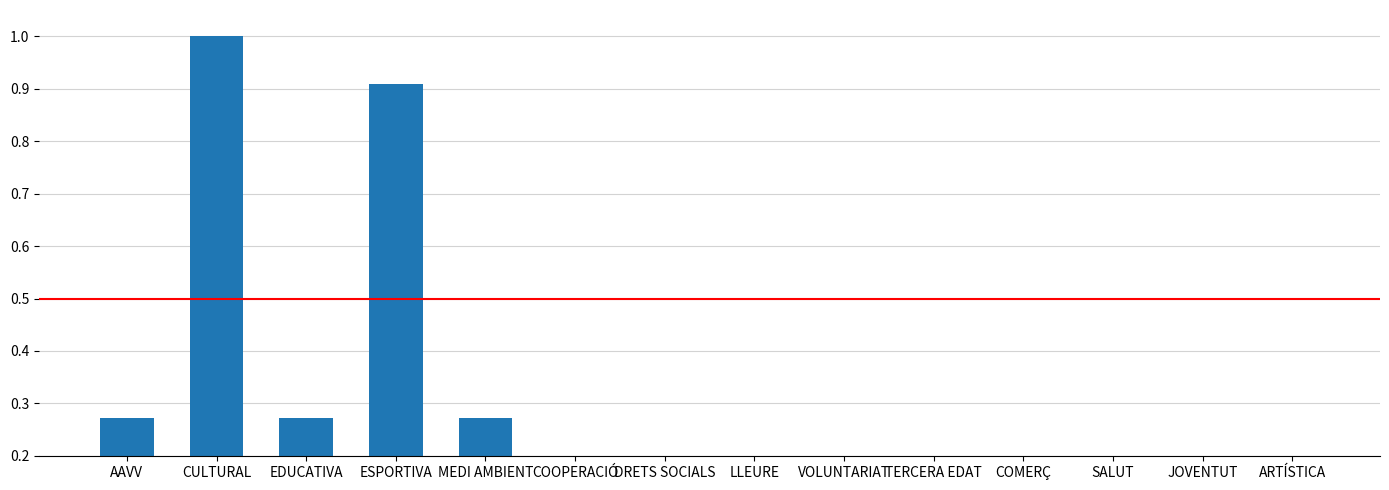

What is the greatest value displayed?

1.0